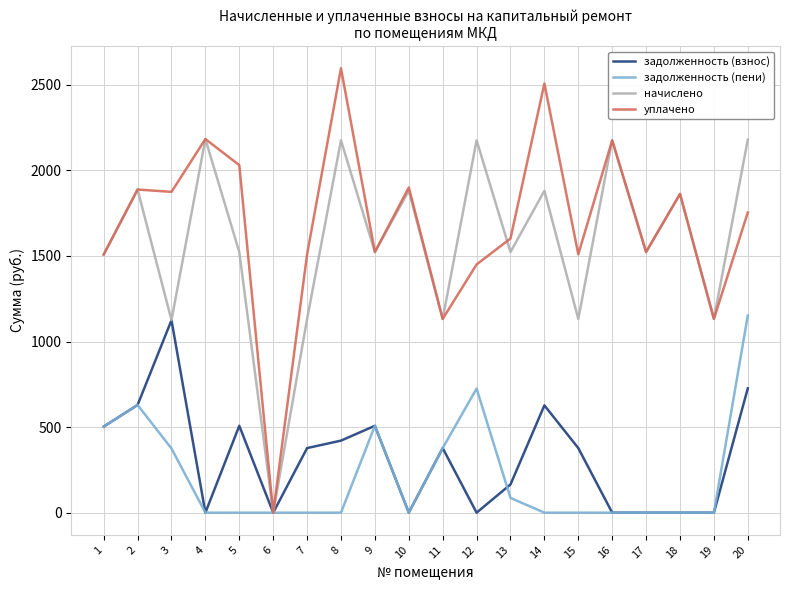

How many categories are shown in the chart?

20